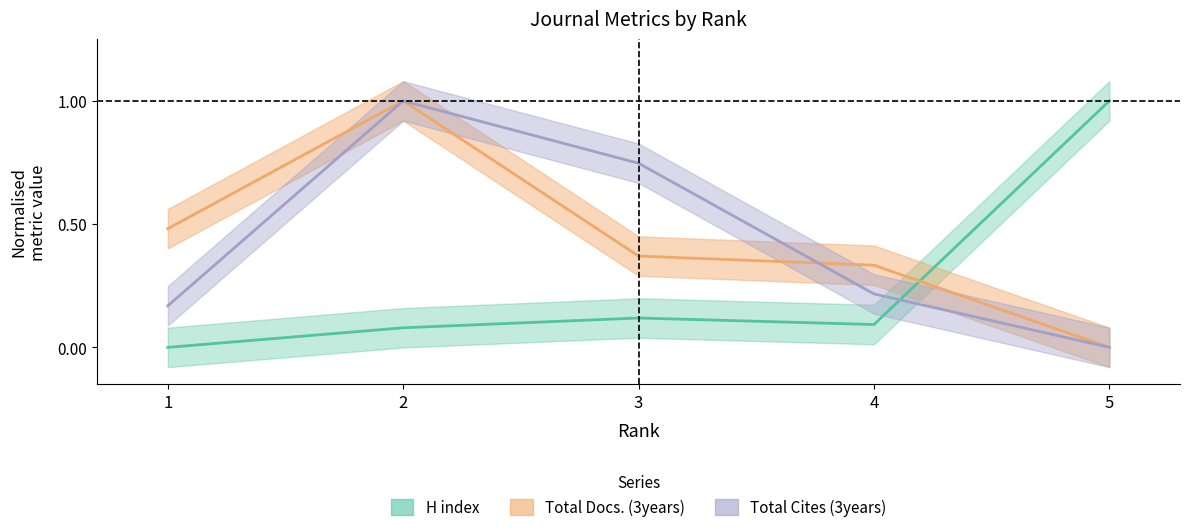

Reading left to right, transcribe all the data shown in this chart.

H index: 1=0.0	2=0.1	3=0.1	4=0.1	5=1.0
Total Docs. (3years): 1=0.5	2=1.0	3=0.4	4=0.3	5=0.0
Total Cites (3years): 1=0.2	2=1.0	3=0.7	4=0.2	5=0.0